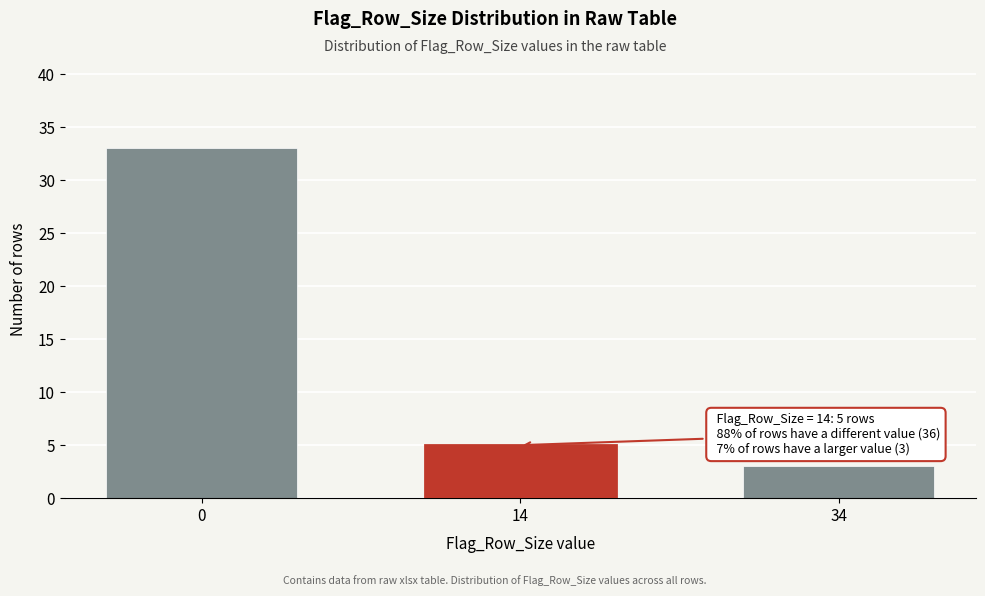

Reading left to right, what are all the values shown in this chart?

0=33	14=5	34=3